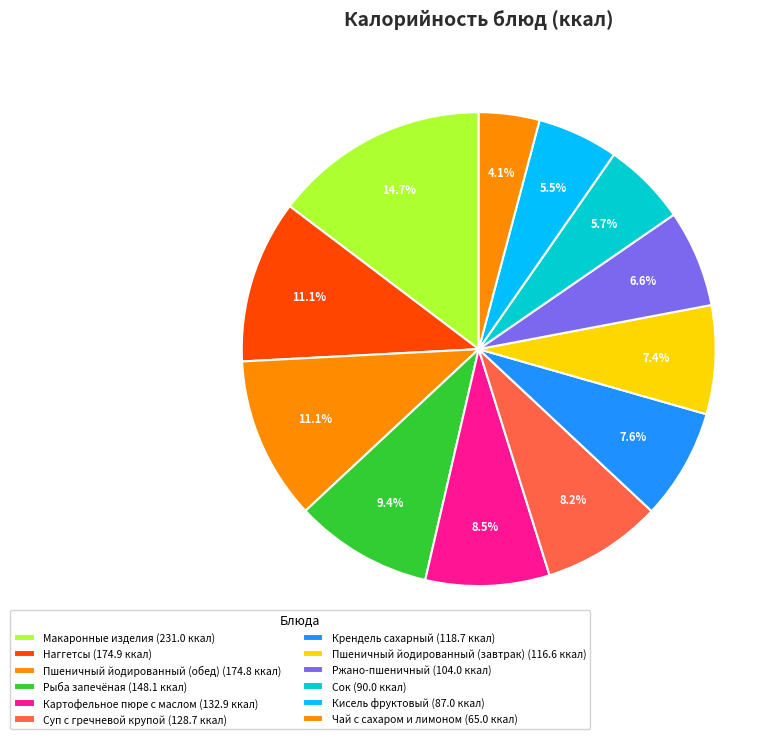

How many segments does this pie chart have?

12